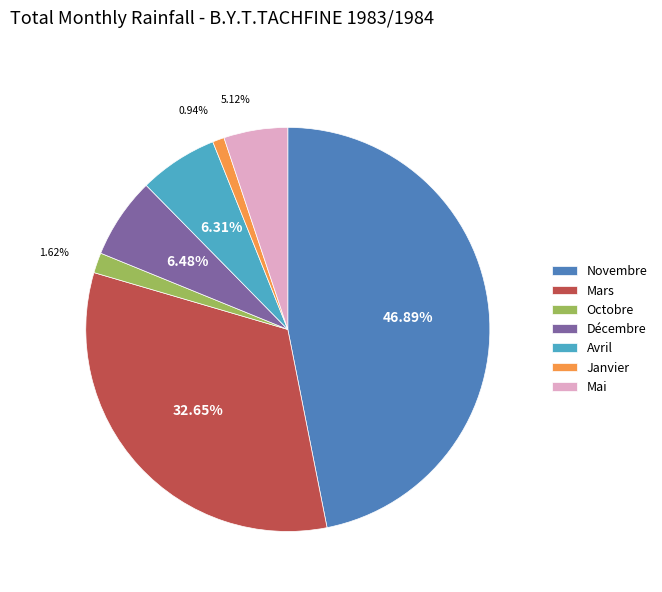

Between Janvier and Décembre, which is larger?

Décembre